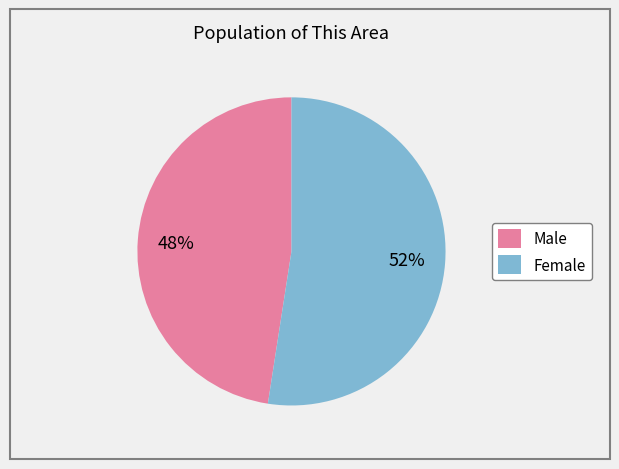

To the nearest percent, what is the combined percentage of Male and Female?

100%